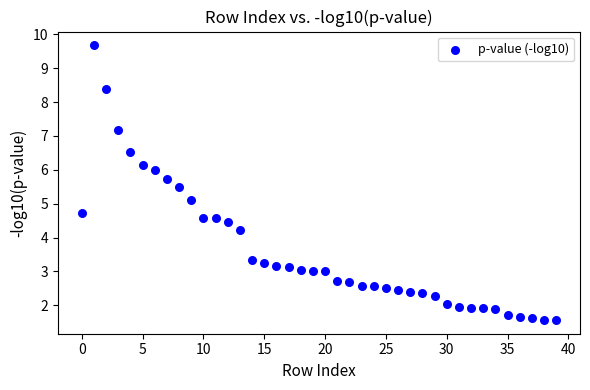

What Y value in the scatter plot is closest to 5?

5.1